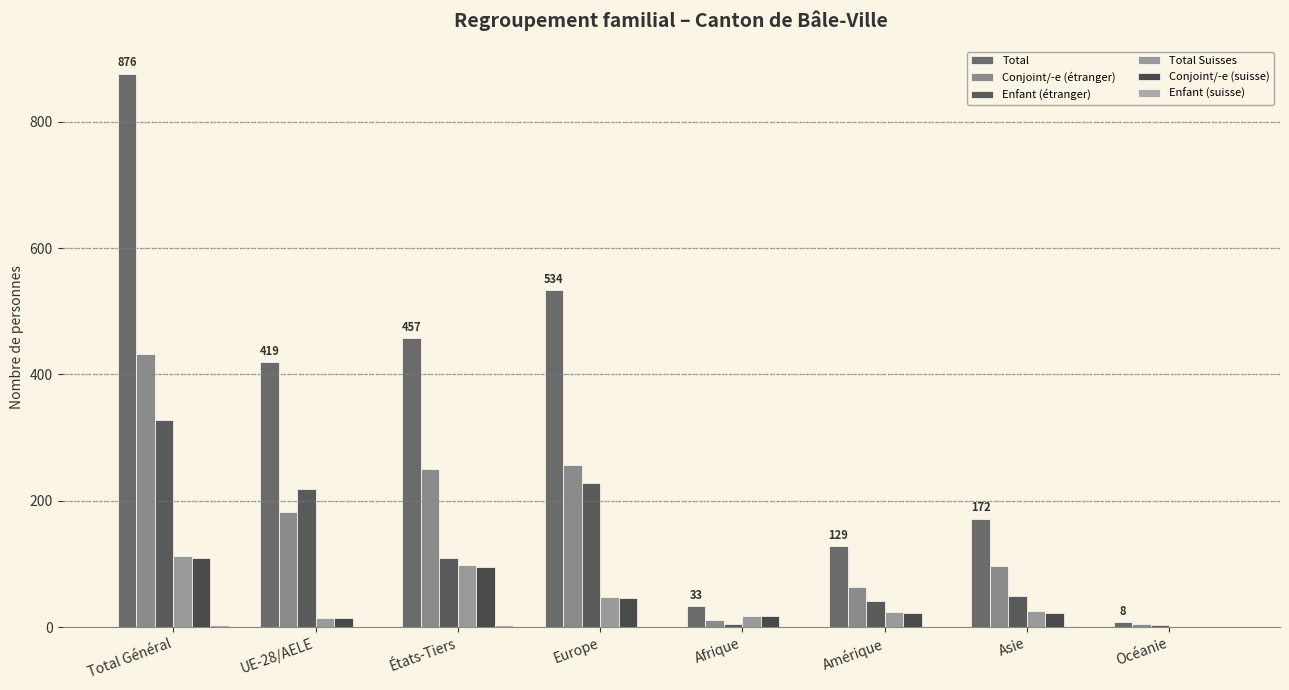

How many data points does each series have?

8